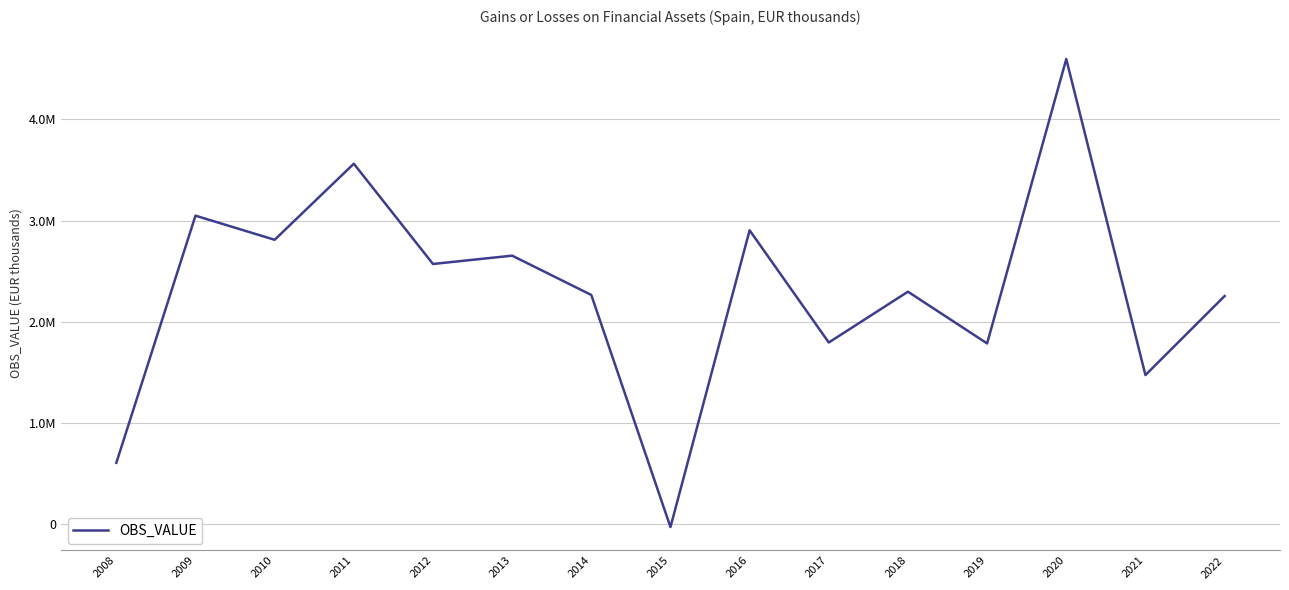

What is the greatest value displayed?

4596623